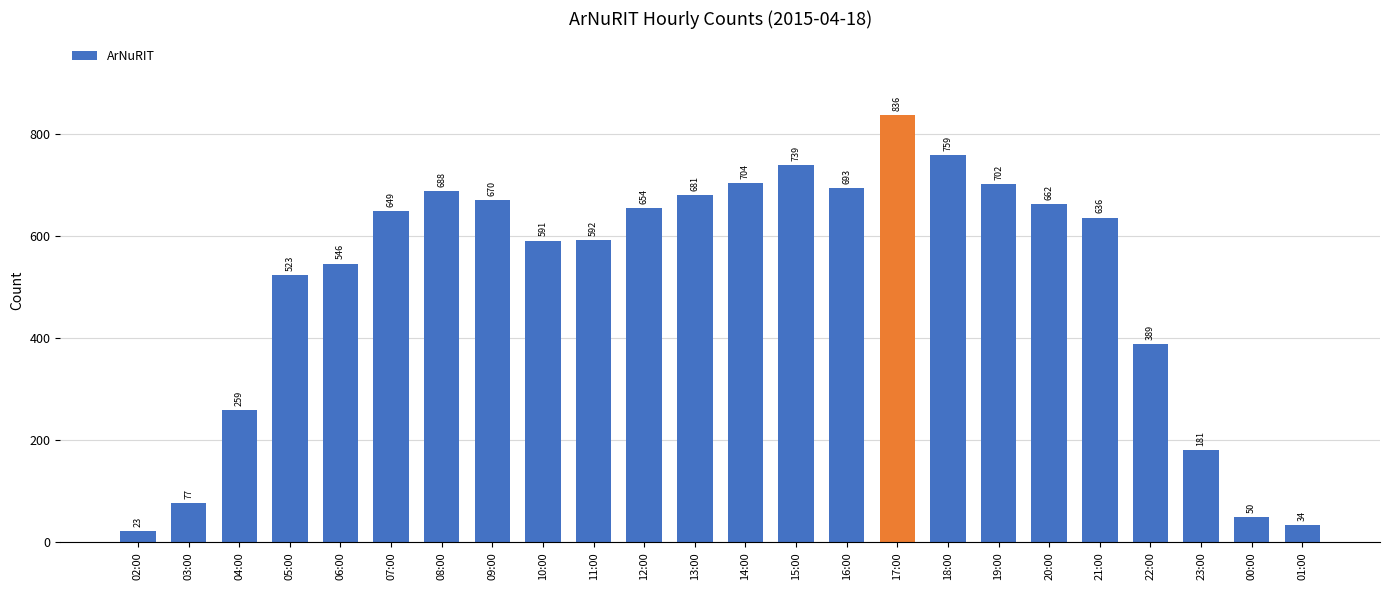

What is the change in value from 04:00 to 00:00?

-209